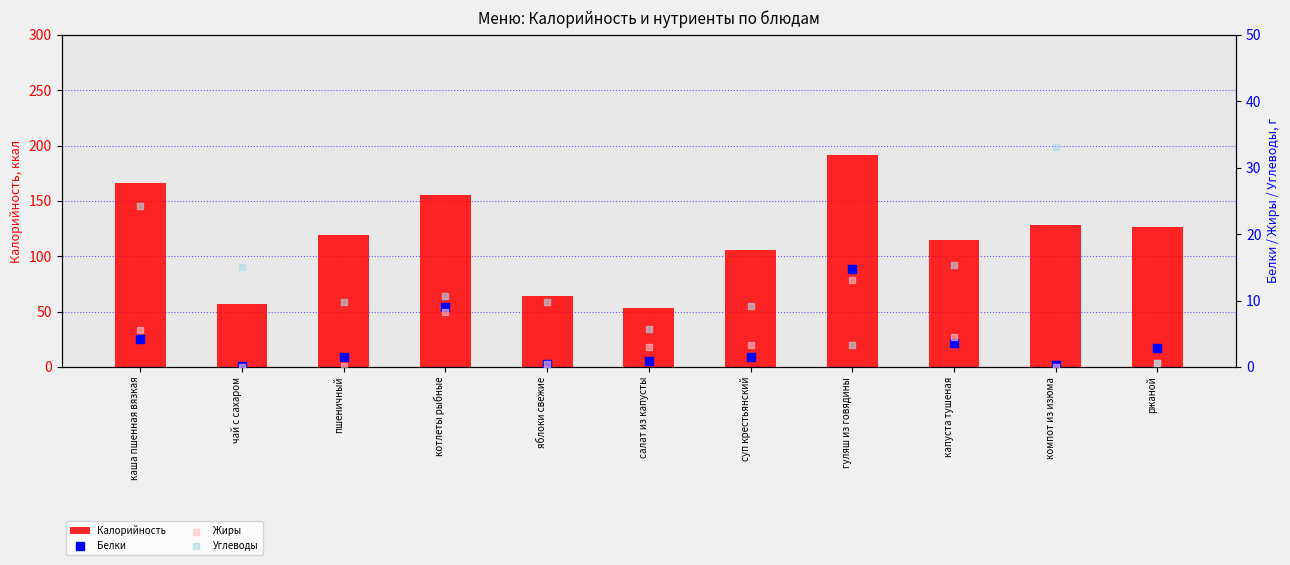

Is the value of Углеводы at ржаной greater than the value of Жиры at компот из изюма?

Yes